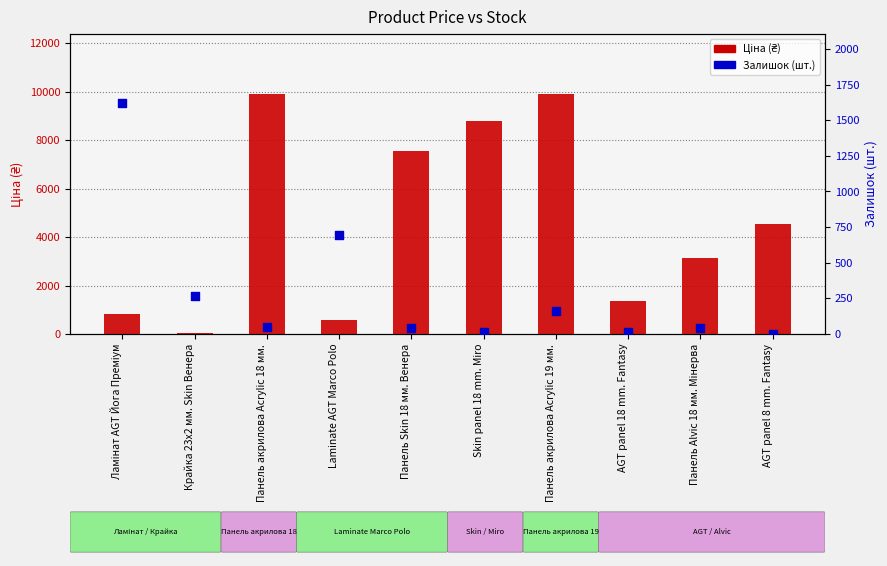

What are all the series names shown in the legend?

Ціна, Залишок